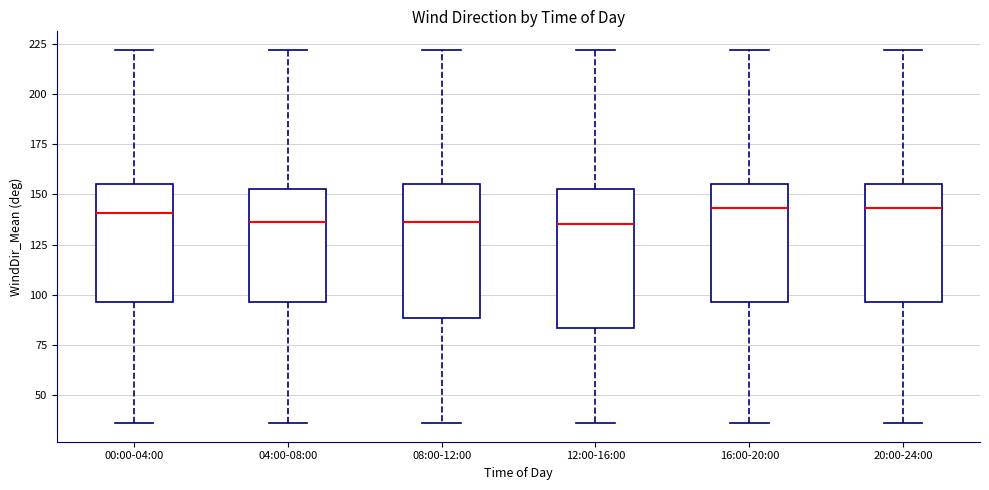

Reading left to right, read every box against the y-axis: the position of its median line, the range the box covers, and the ends of its whiskers. The values are not printed on the chart, so give them approximately, as read against the axis.

00:00-04:00: median 140, box 95 to 155, whiskers 35 to 220
04:00-08:00: median 135, box 95 to 155, whiskers 35 to 220
08:00-12:00: median 135, box 90 to 155, whiskers 35 to 220
12:00-16:00: median 135, box 85 to 155, whiskers 35 to 220
16:00-20:00: median 145, box 95 to 155, whiskers 35 to 220
20:00-24:00: median 145, box 95 to 155, whiskers 35 to 220